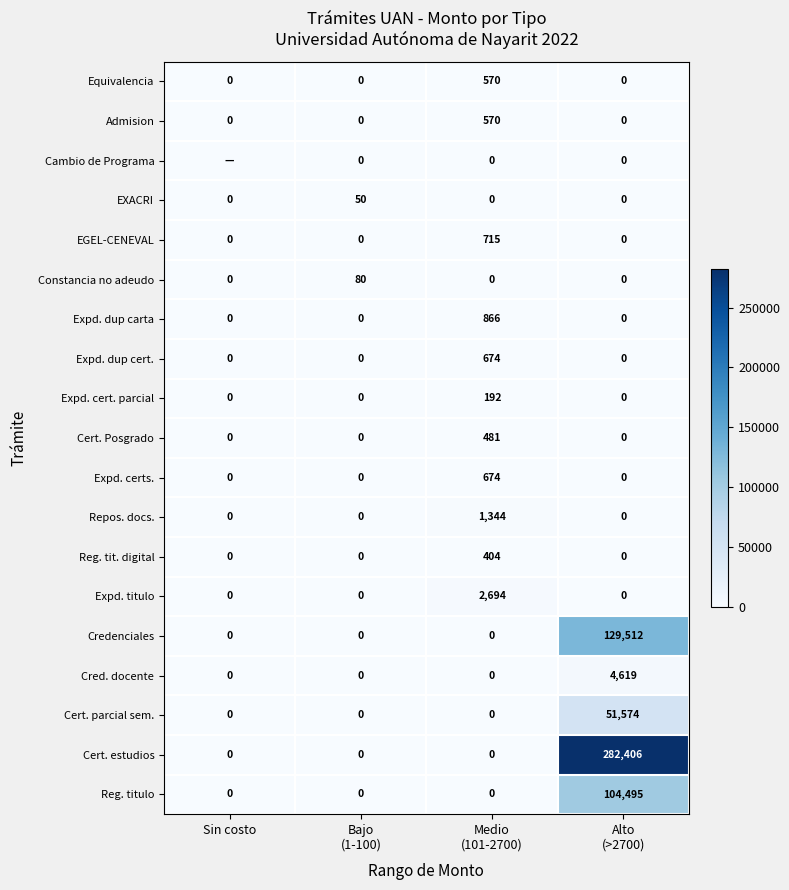

The value of Expd. dup carta at Sin costo is 290. True or false?

False